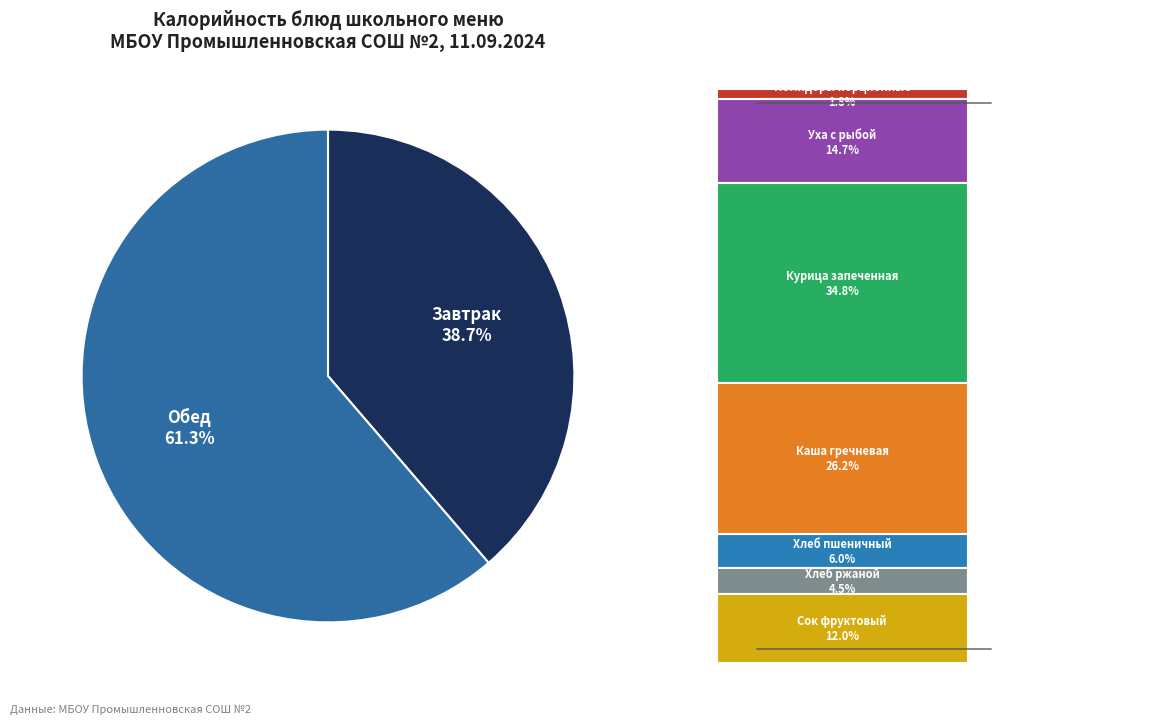

Is there a majority slice in this chart?

Yes